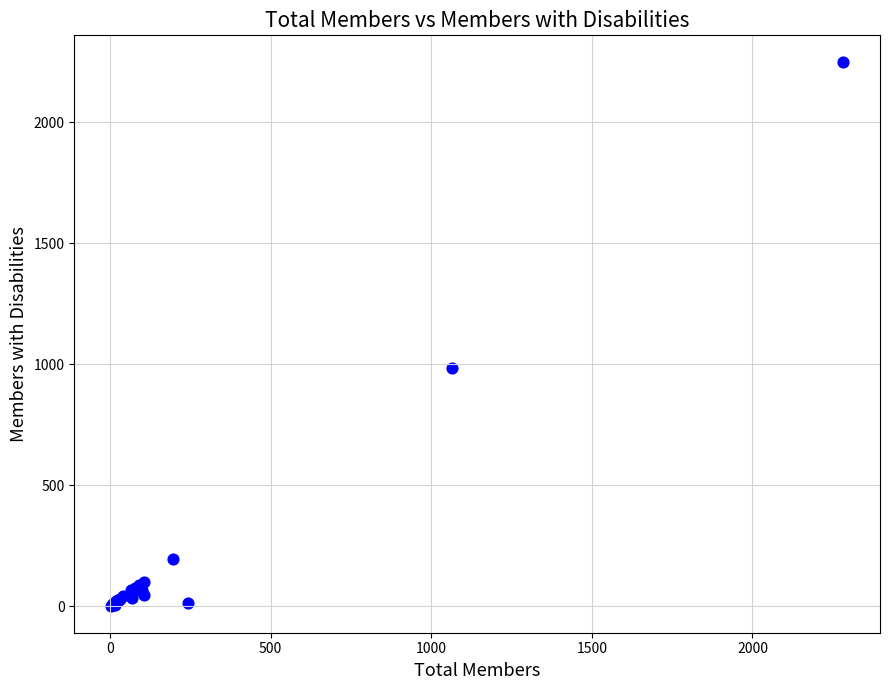

What Y value in the scatter plot is closest to 1125?

983